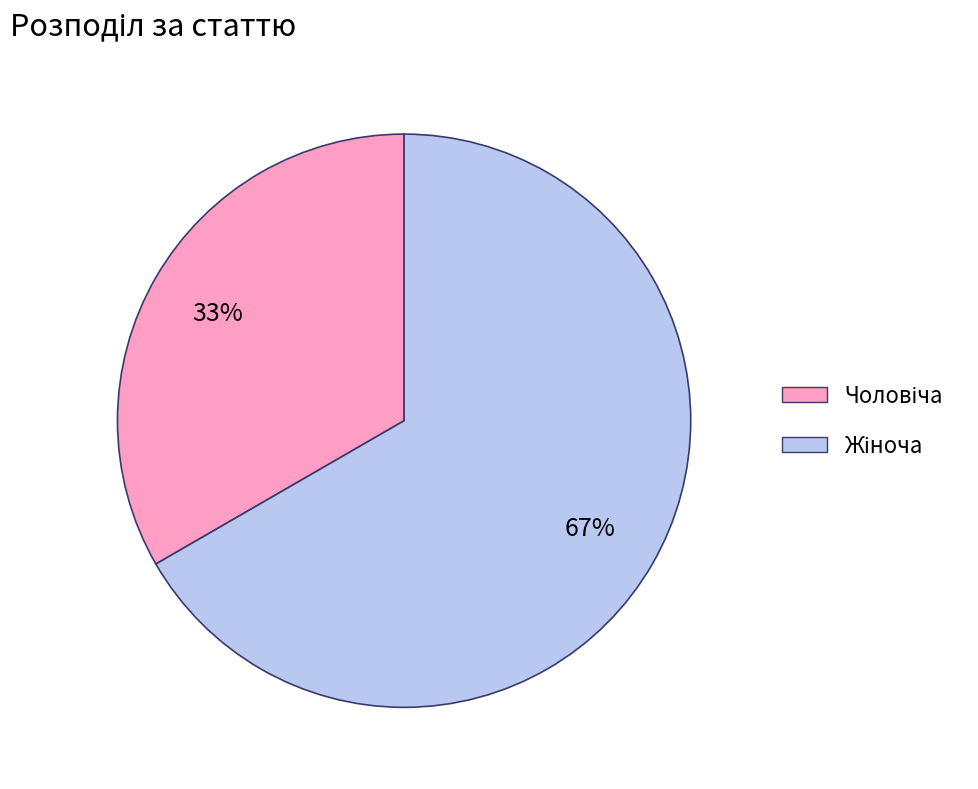

To the nearest percent, what is the average slice percentage?

50%